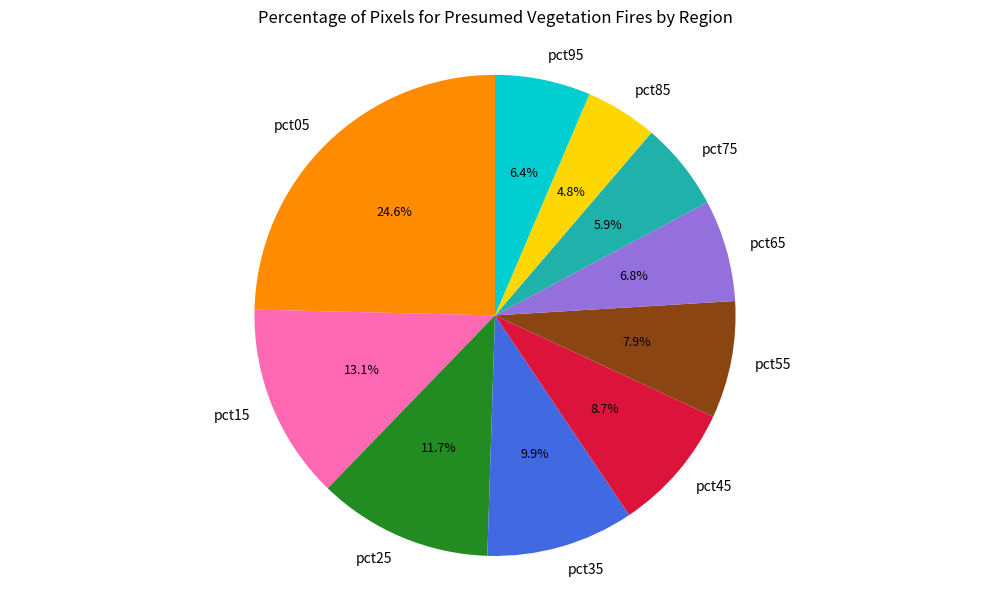

Which category has the smallest portion of the pie?

pct85